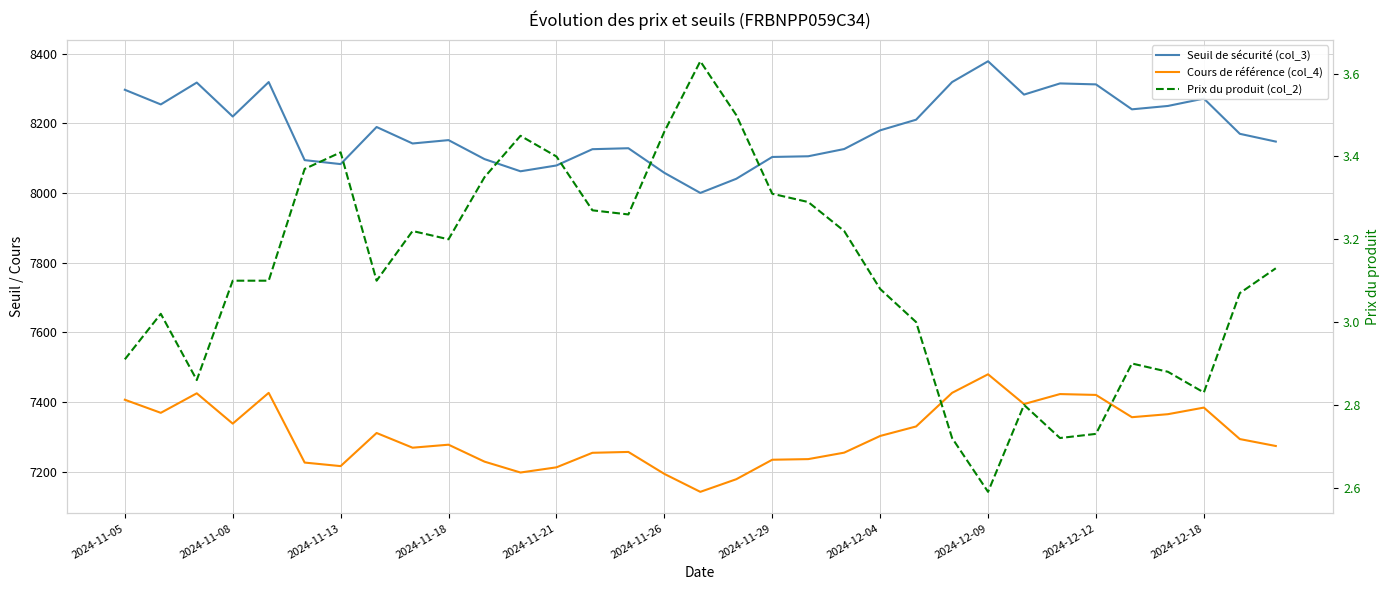

How many data points in Prix du produit (col_2) are less than 3?

10